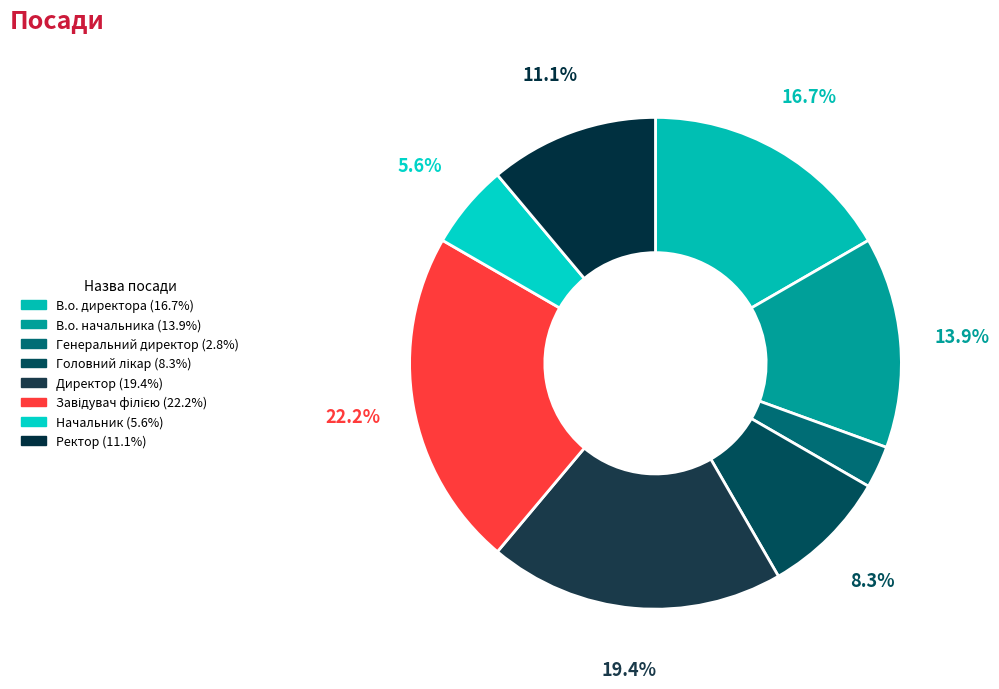

Count the number of slices in the pie.

8